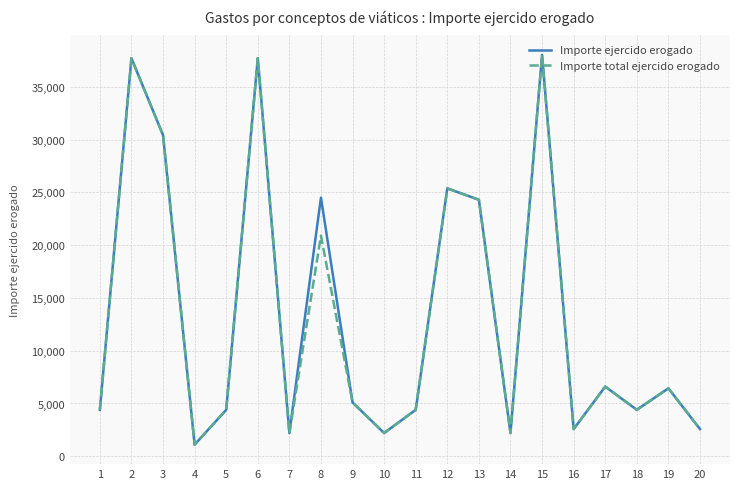

At which label does Importe ejercido erogado first exceed 5100?

2